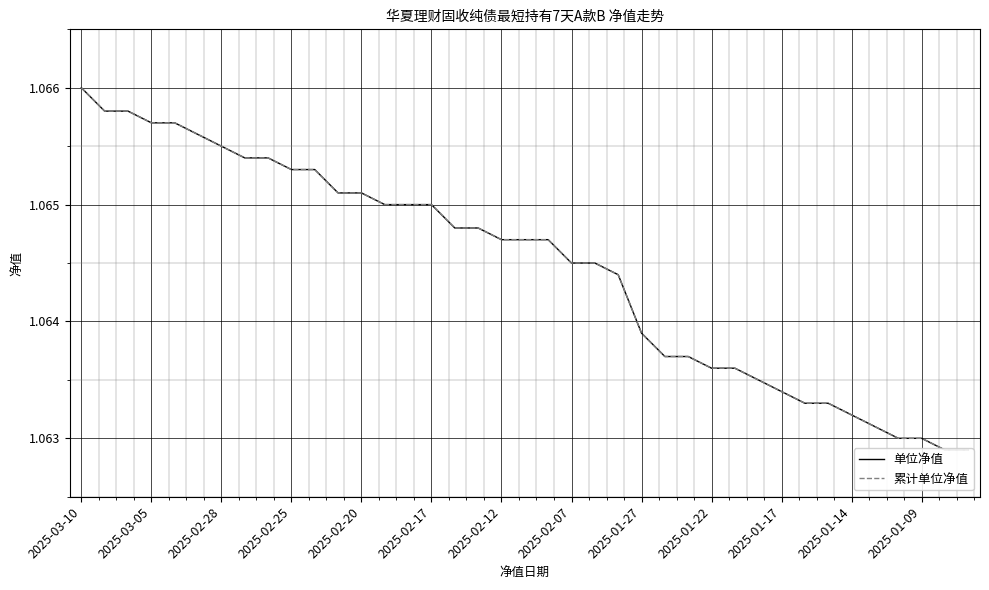

At how many categories does at least one series exceed 1?

39